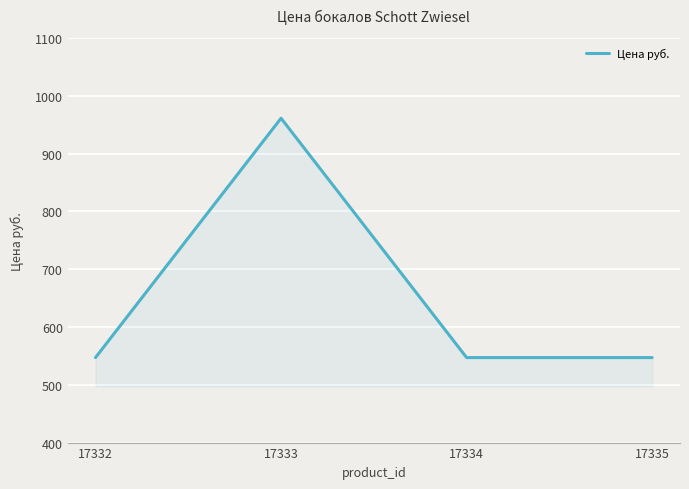

Approximately how many times larger is the value at 17333 compared to 17332?

1.8